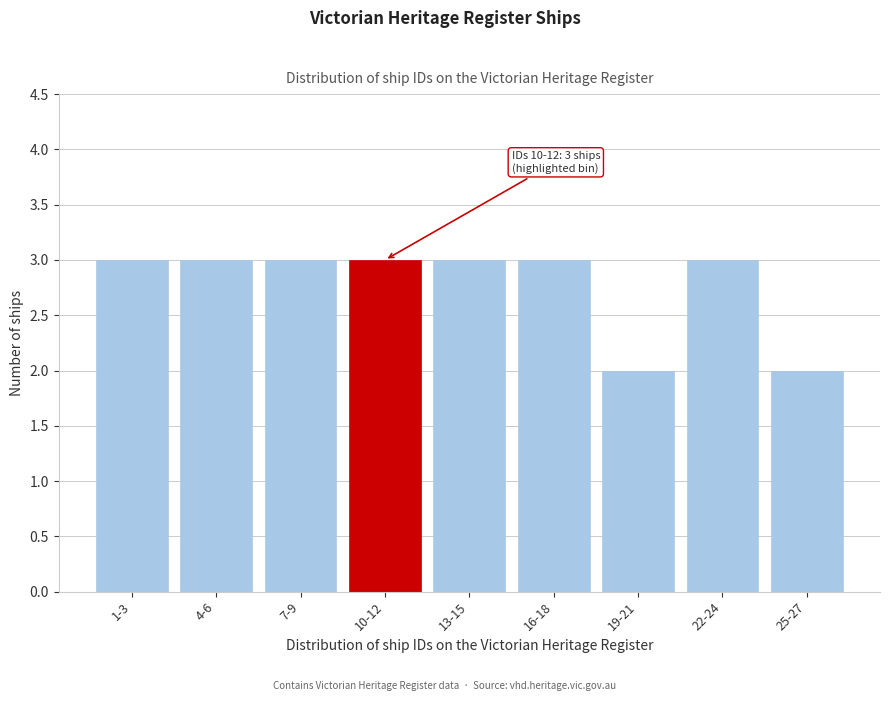

Reading right to left, extract all data points from this chart.

25-27=2	22-24=3	19-21=2	16-18=3	13-15=3	10-12=3	7-9=3	4-6=3	1-3=3